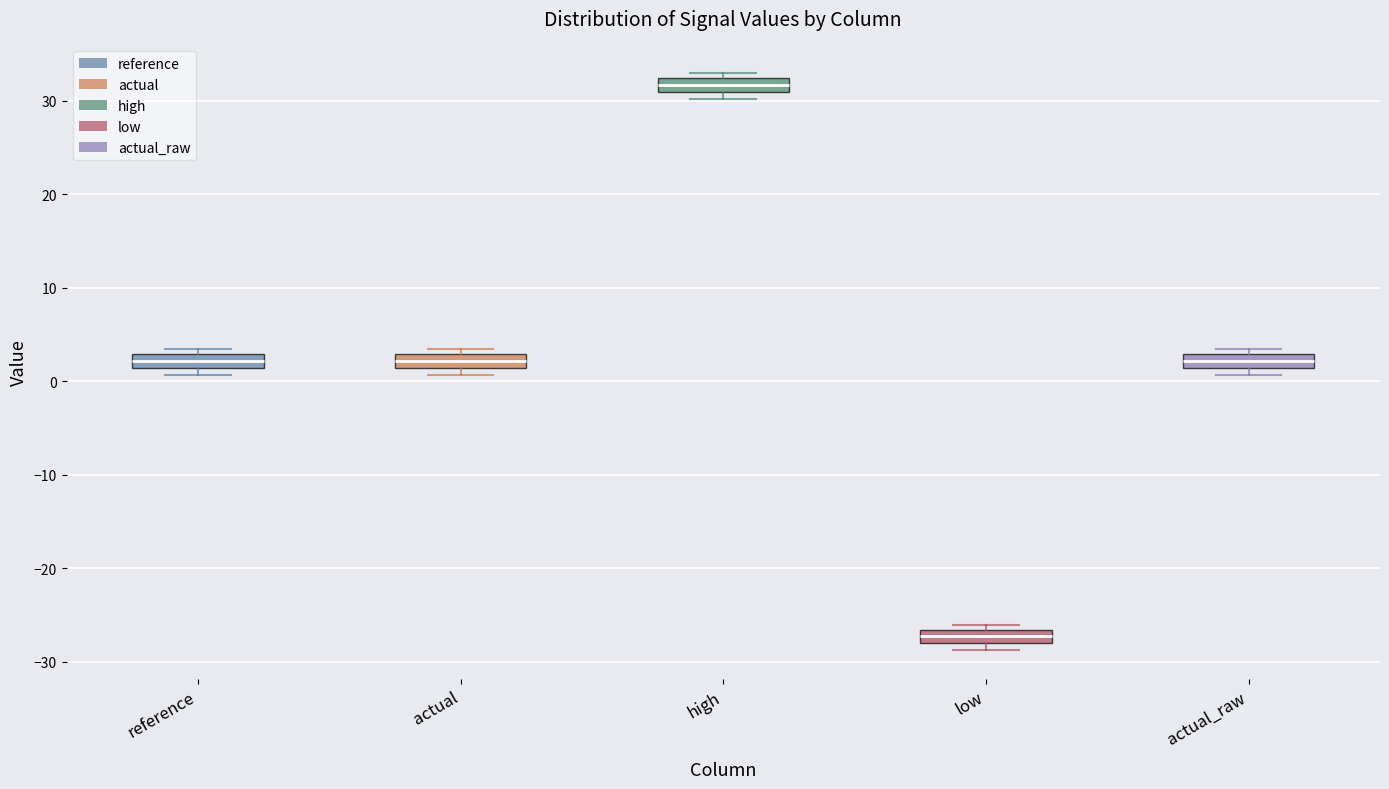

Where is the upper edge of the box for high on the y-axis? The values are not printed on the chart, so give them approximately, as read against the axis.

32